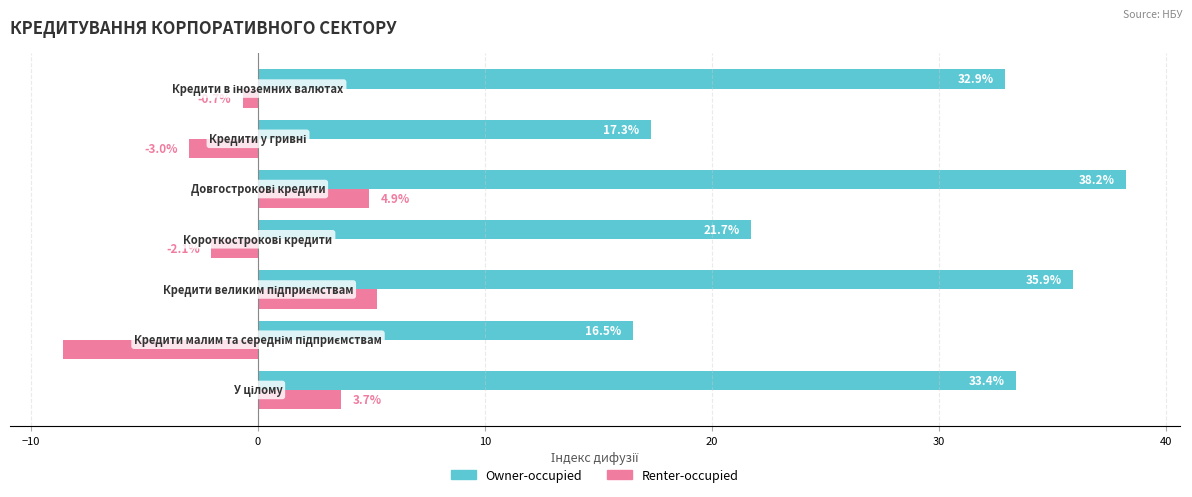

What is the highest value of the Renter-occupied series?

5.3